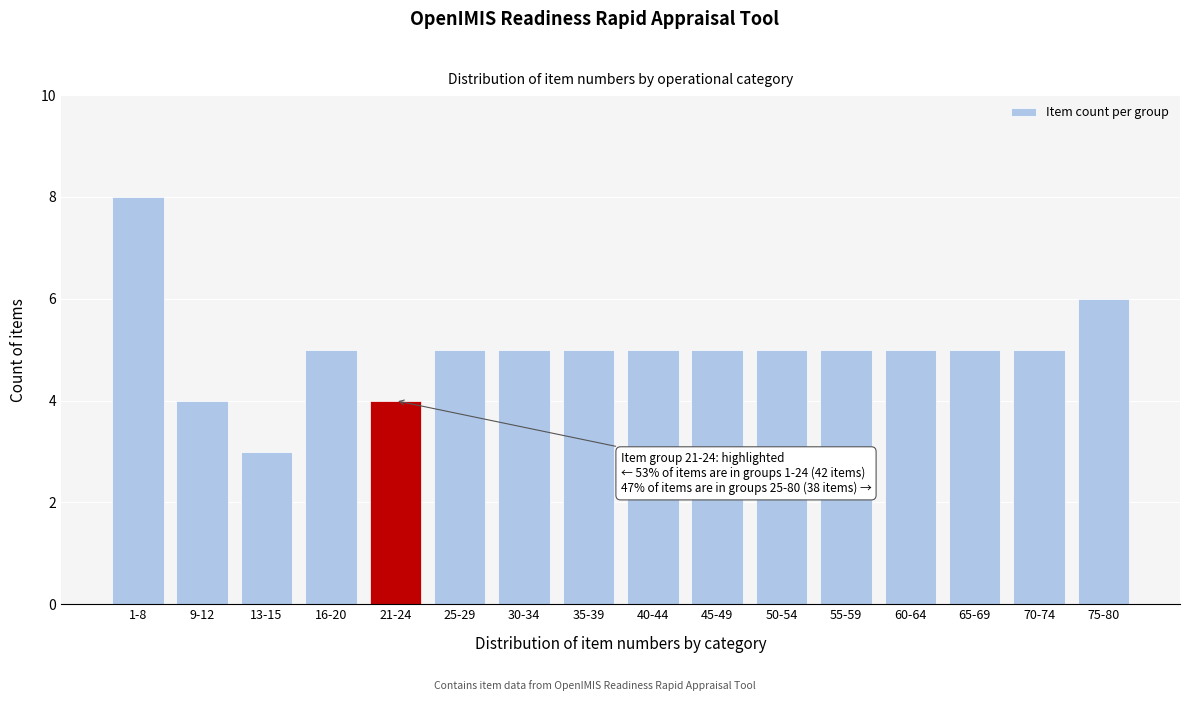

Reading right to left, list all the values displayed in this chart.

75-80=6	70-74=5	65-69=5	60-64=5	55-59=5	50-54=5	45-49=5	40-44=5	35-39=5	30-34=5	25-29=5	21-24=4	16-20=5	13-15=3	9-12=4	1-8=8